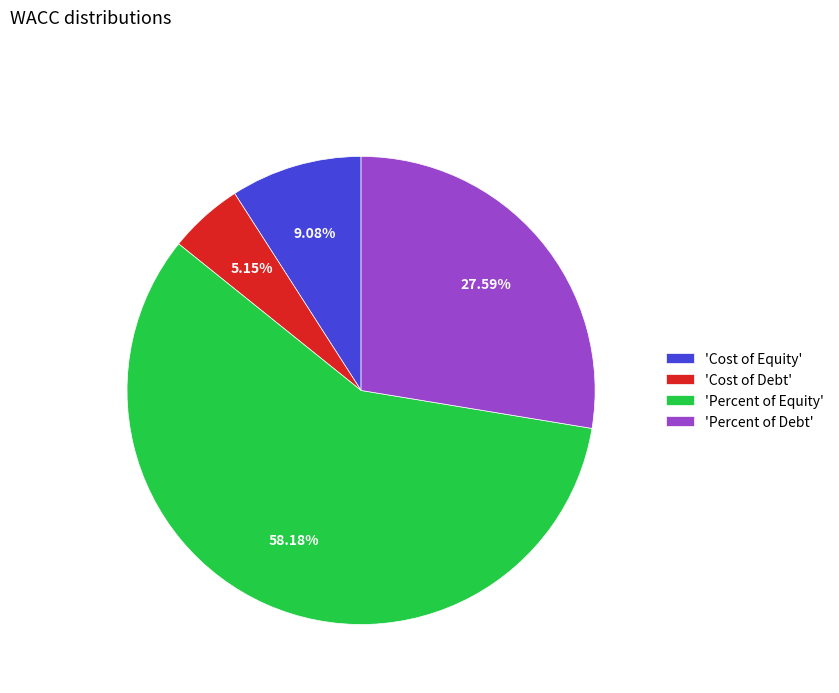

Is the sum of 'Percent of Equity' and 'Percent of Debt' greater than half?

Yes